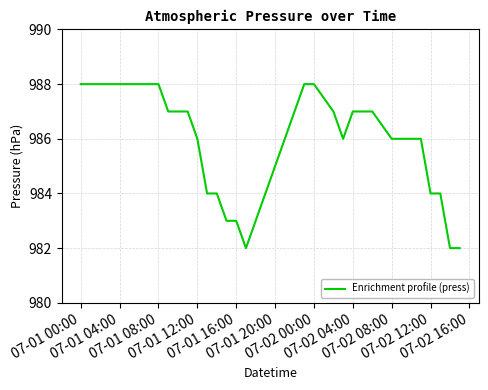

What is the minimum value shown in the chart?

982